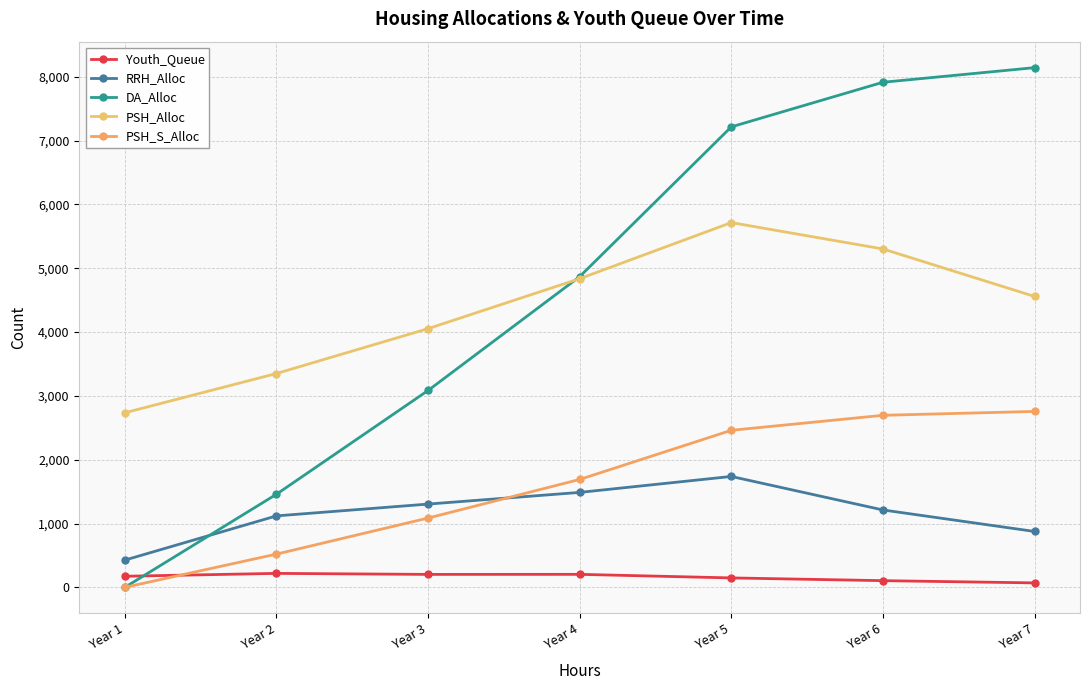

The value of PSH_Alloc at Year 1 is 2736. True or false?

True